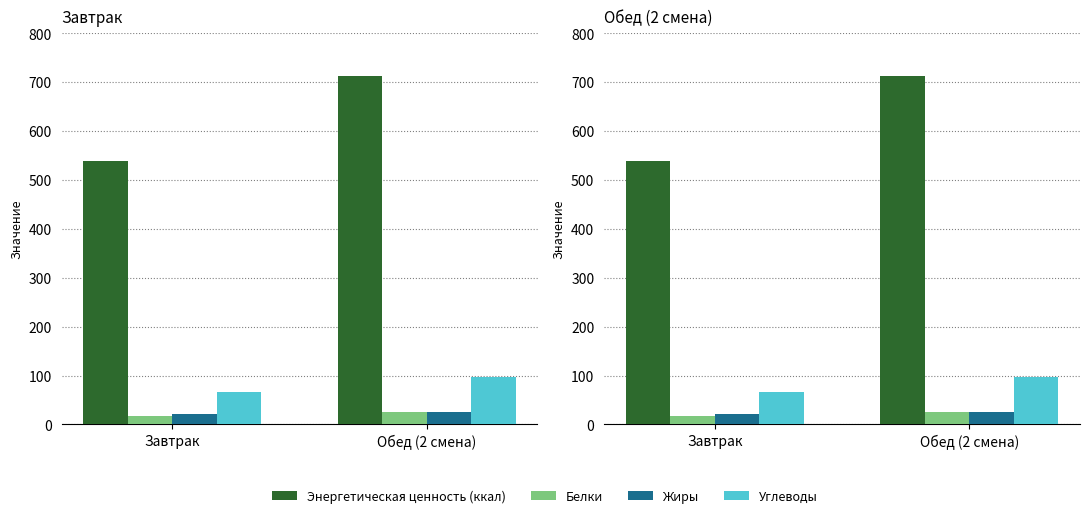

What is the label of the 2nd bar from the right?

Завтрак